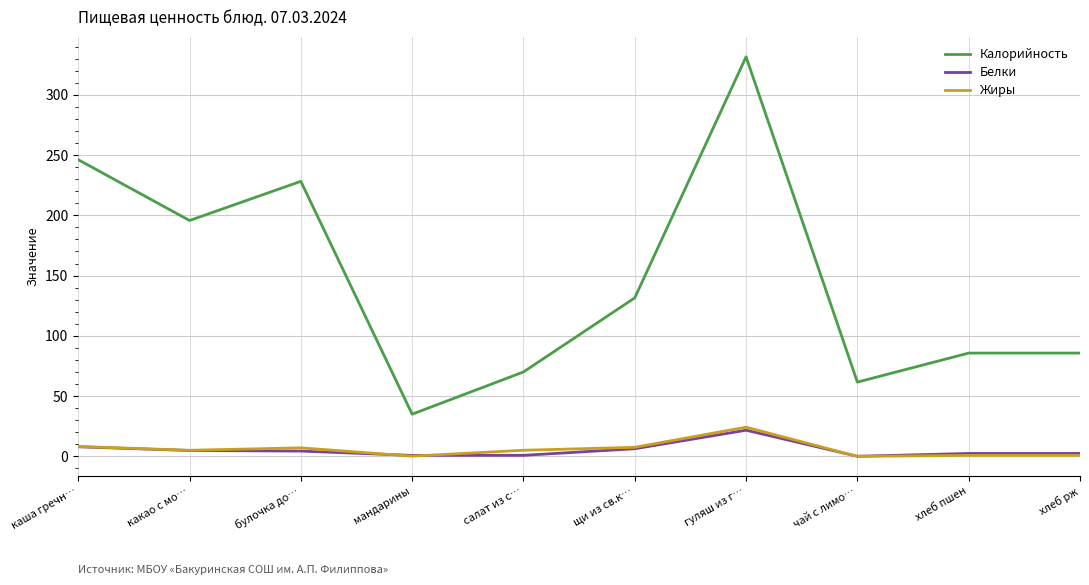

At which label does Жиры first exceed 5?

каша гречн…